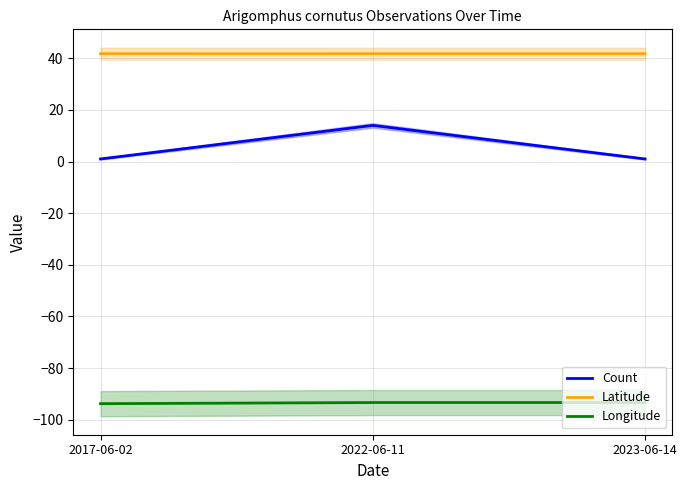

Is it true that Longitude equals -93.4 at 2022-06-11?

True